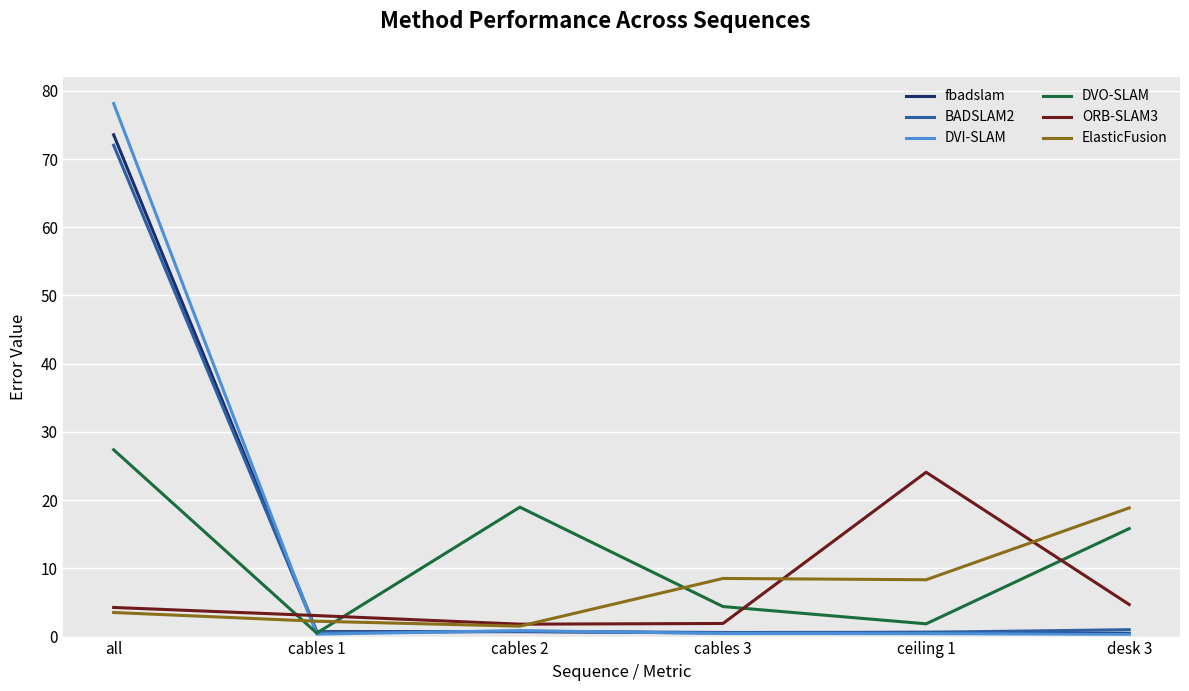

What is the minimum value shown in the chart?

0.3